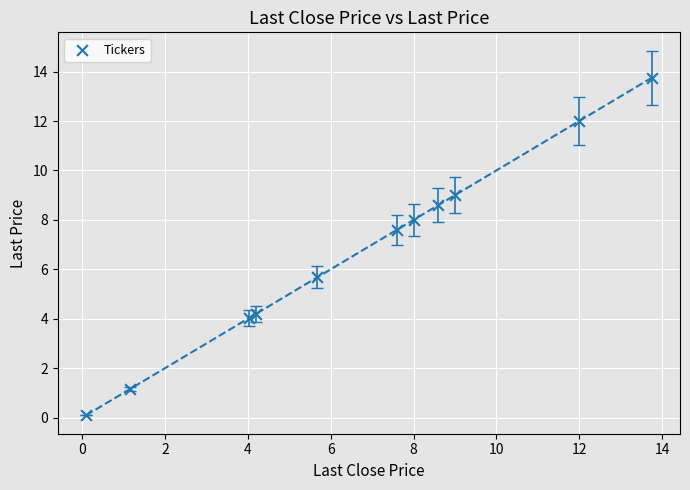

What Y value in the scatter plot is closest to 6?

5.7